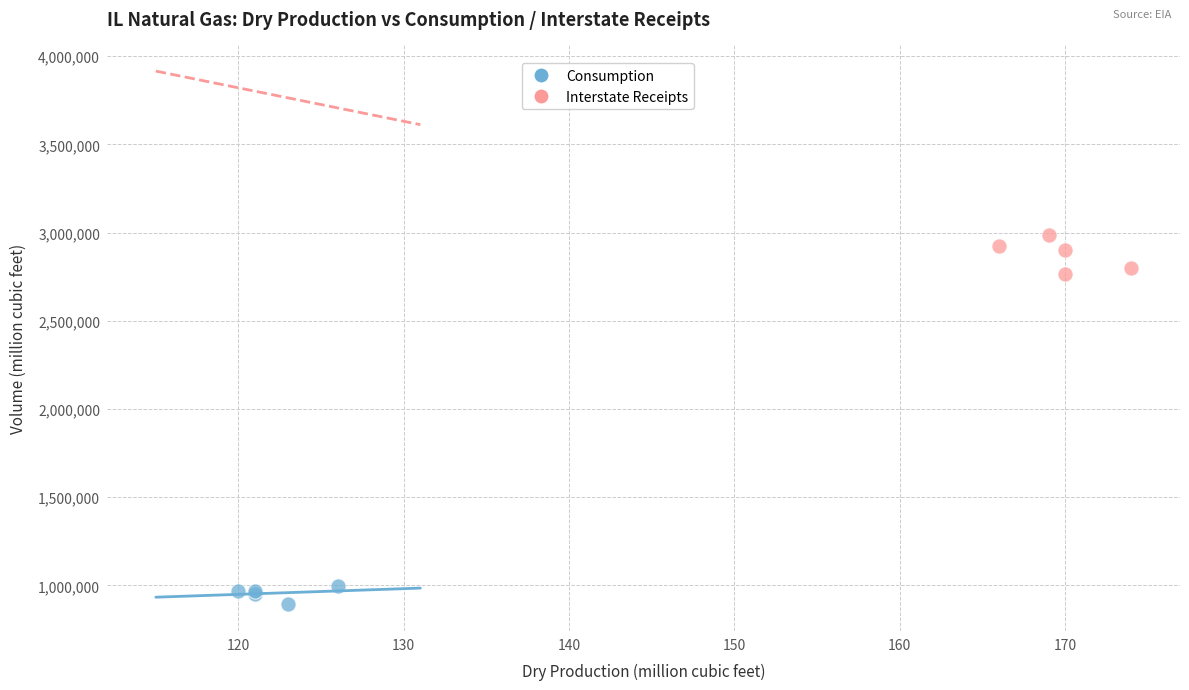

Which series reaches the minimum Y coordinate?

Consumption